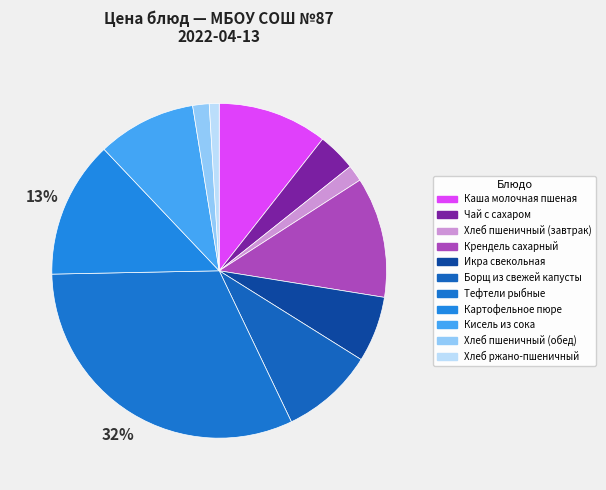

Does Хлеб пшеничный (обед) account for over 50% of the chart?

No